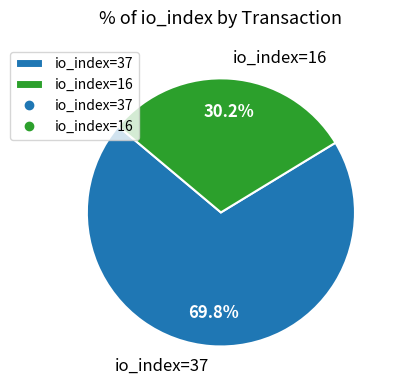

Which slice is the largest?

io_index=37